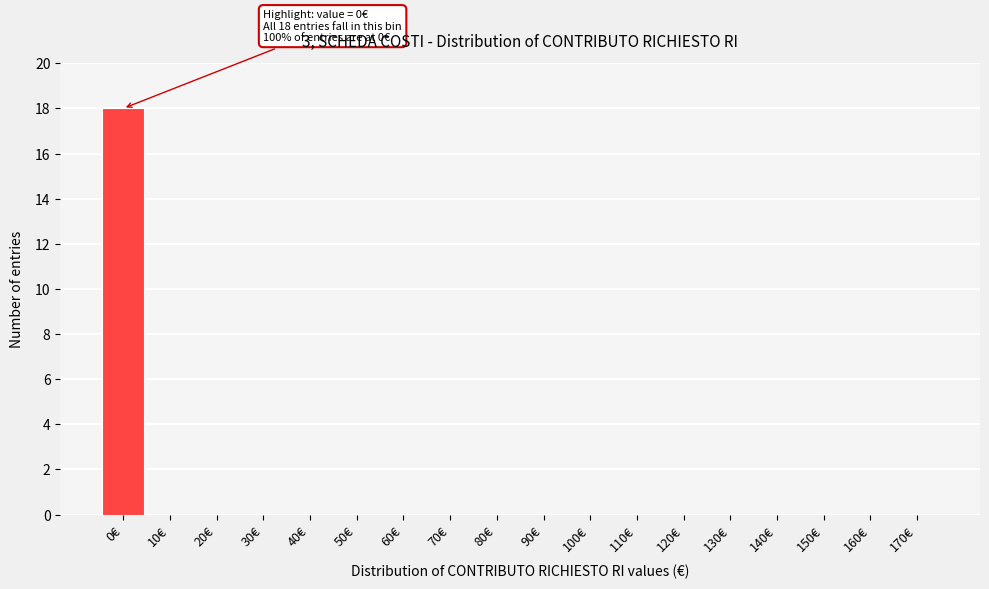

Reading left to right, list all the values displayed in this chart.

0€=18	10€=0	20€=0	30€=0	40€=0	50€=0	60€=0	70€=0	80€=0	90€=0	100€=0	110€=0	120€=0	130€=0	140€=0	150€=0	160€=0	170€=0